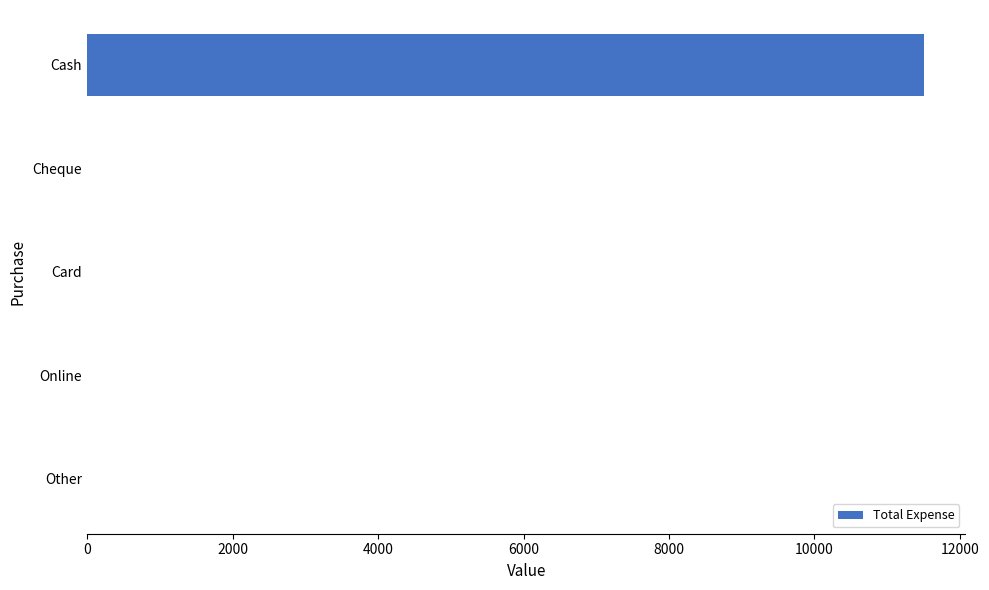

Count the number of data series in this chart.

1